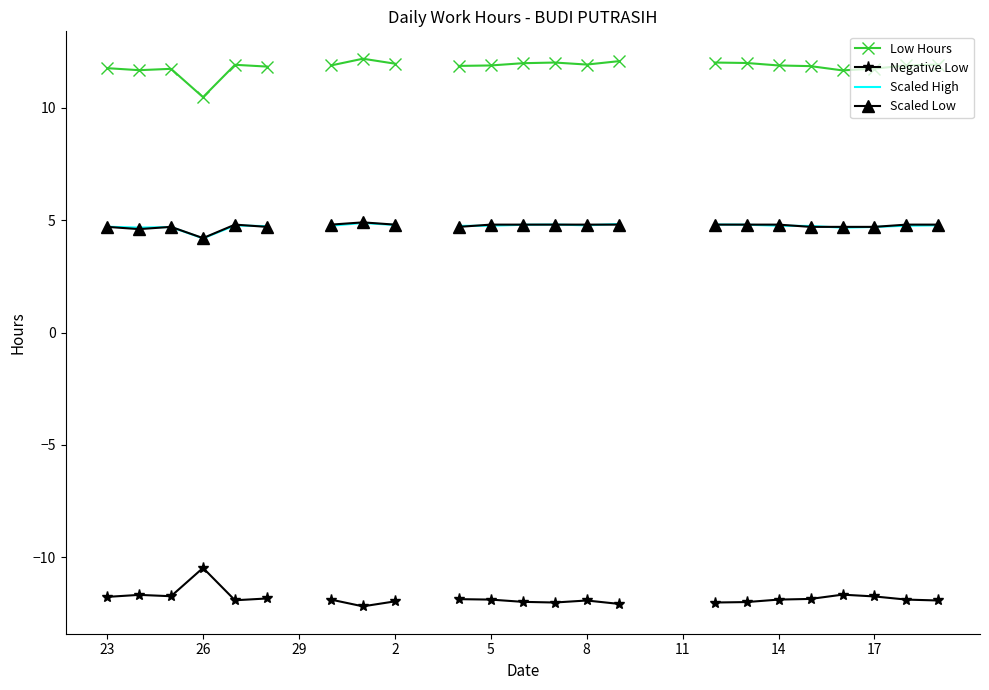

In Negative Low, how many points are lower than both neighbors (excluding endpoints)?

4